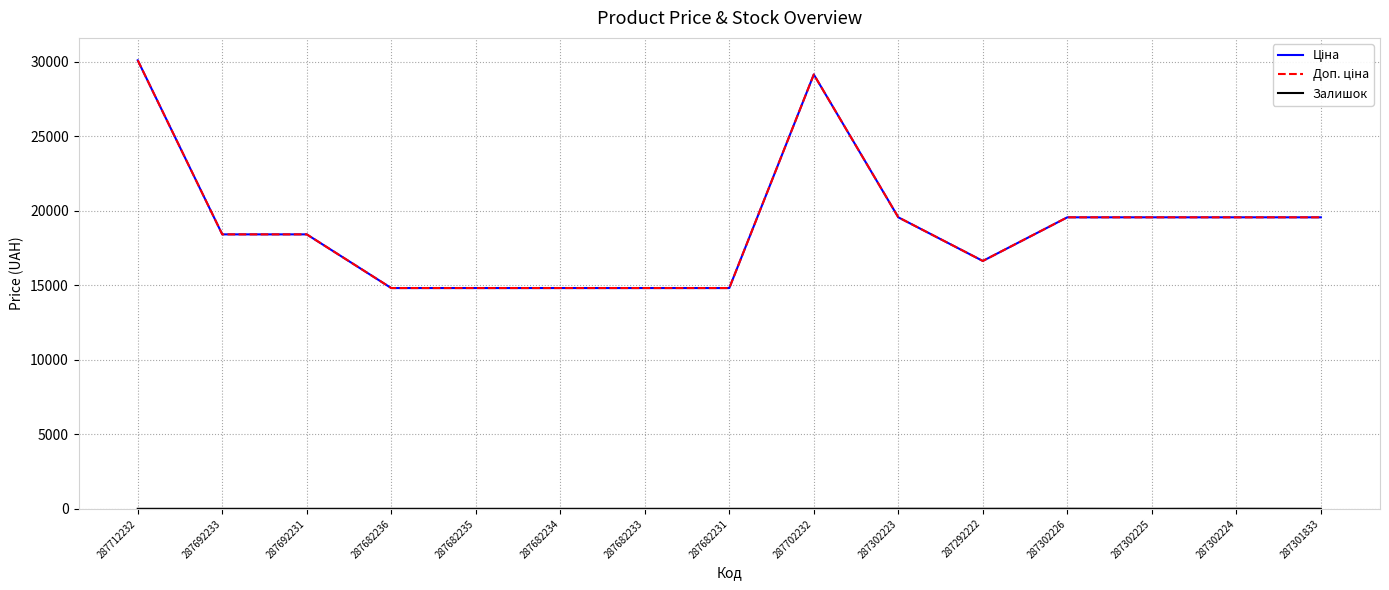

Is this an area chart (filled region under the line)?

No